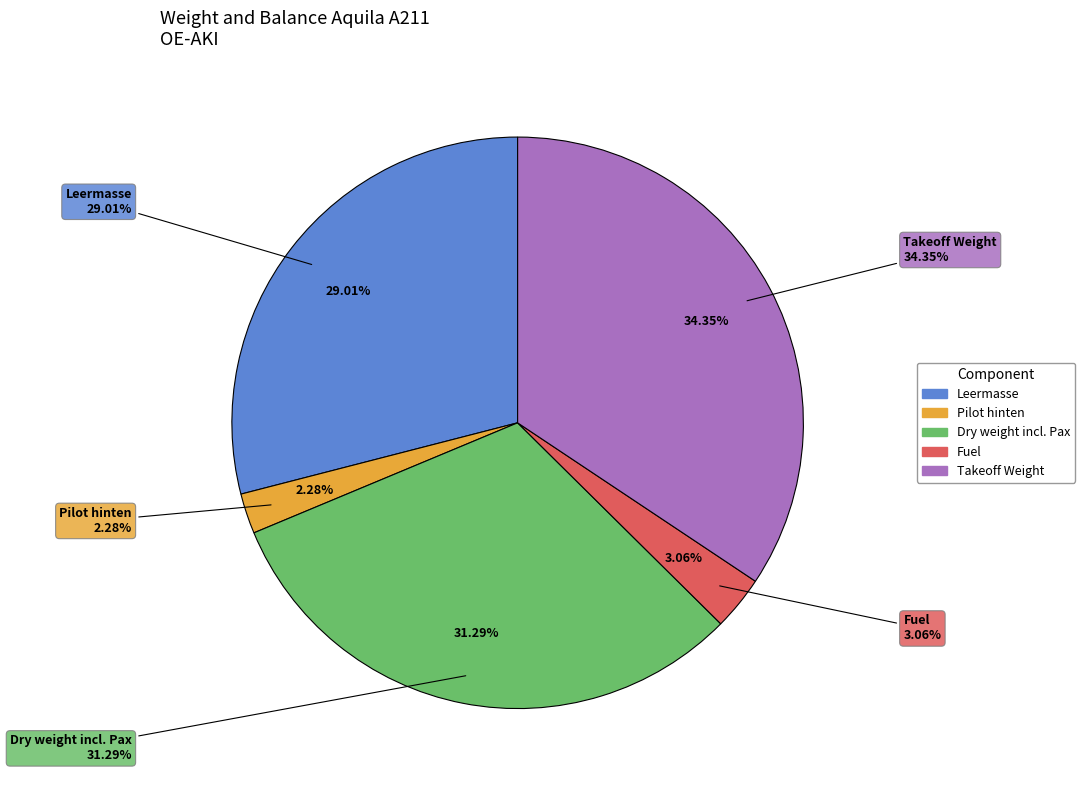

Which category has the biggest portion of the pie?

Takeoff Weight